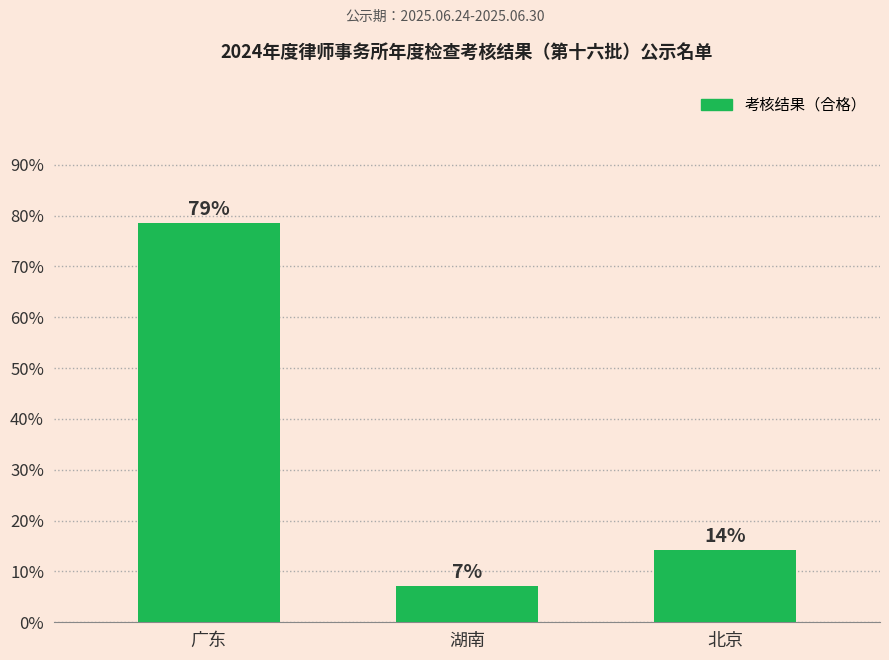

Are the bars horizontal?

No